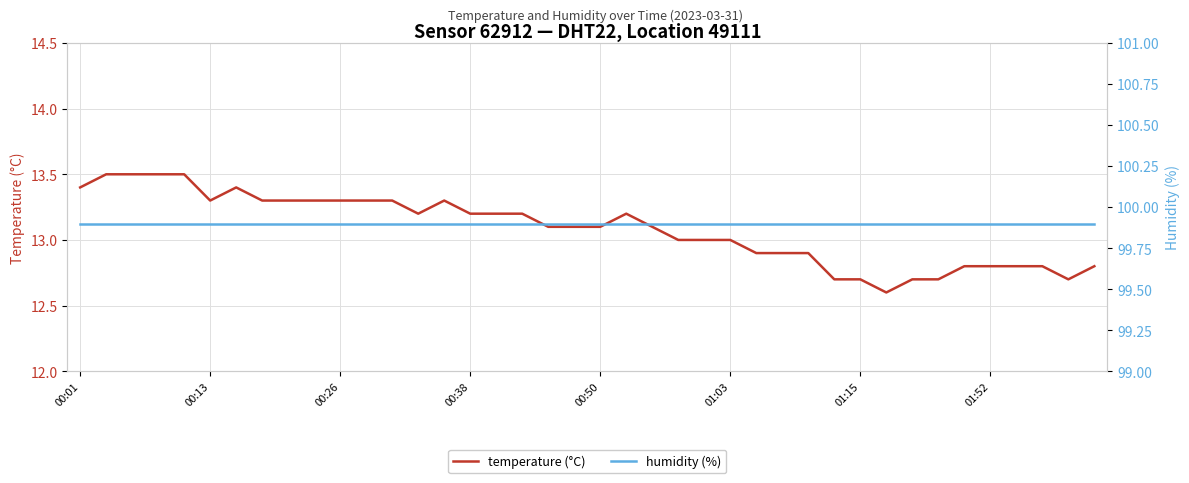

What value does the temperature (°C) series have at 28?

12.9